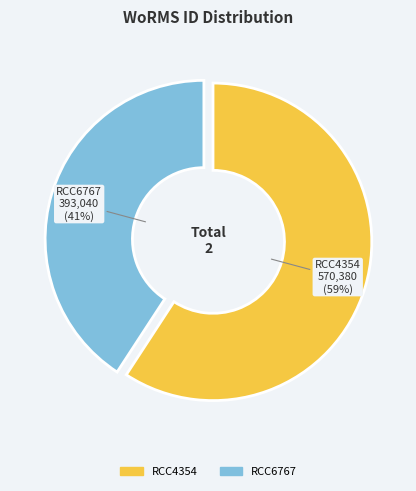

How many slices are in this pie chart?

2